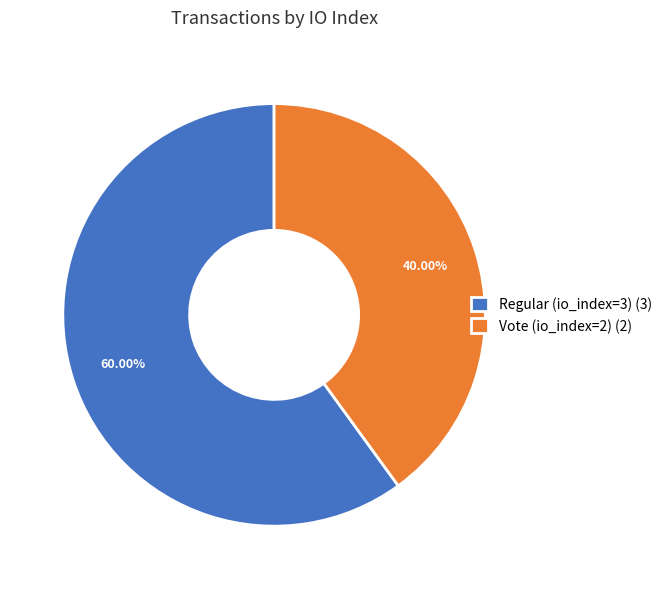

What percentage is the Vote (io_index=2) slice, to the nearest percent?

40%